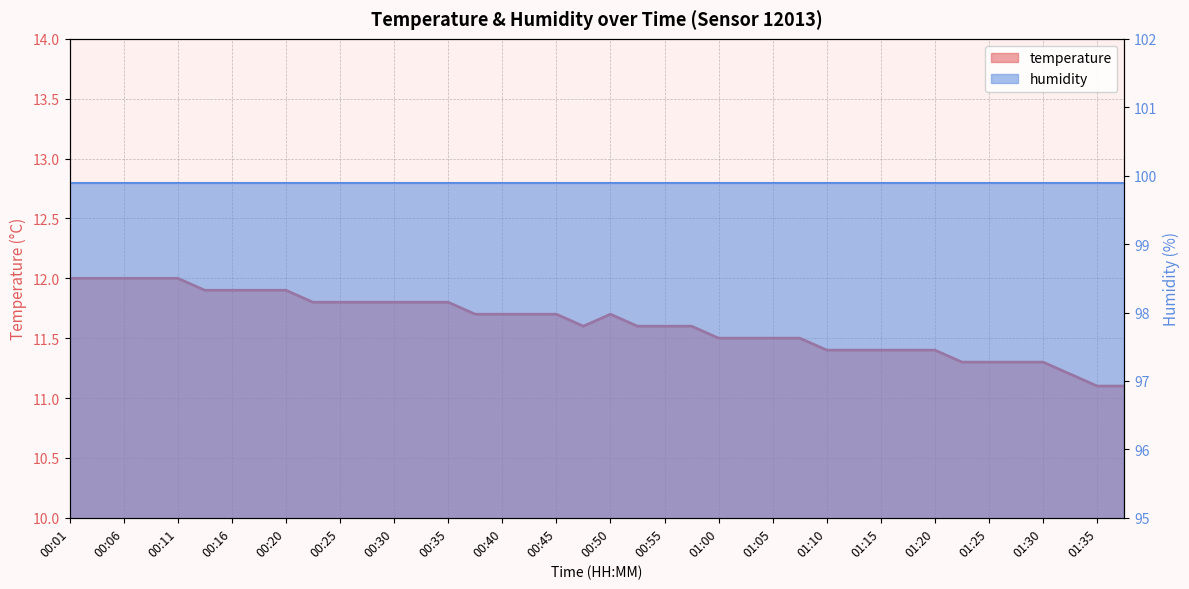

What is the label of the 18th point from the right?

00:55